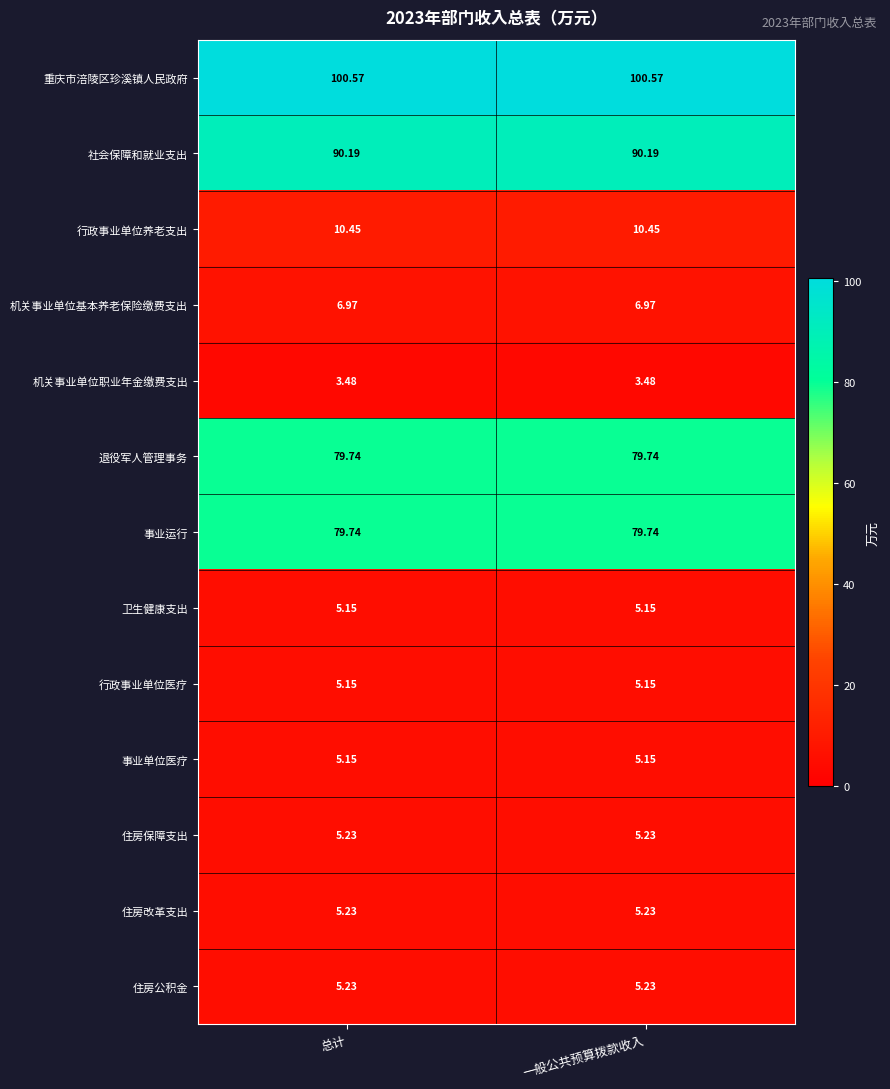

What is the maximum value shown in the chart?

100.6